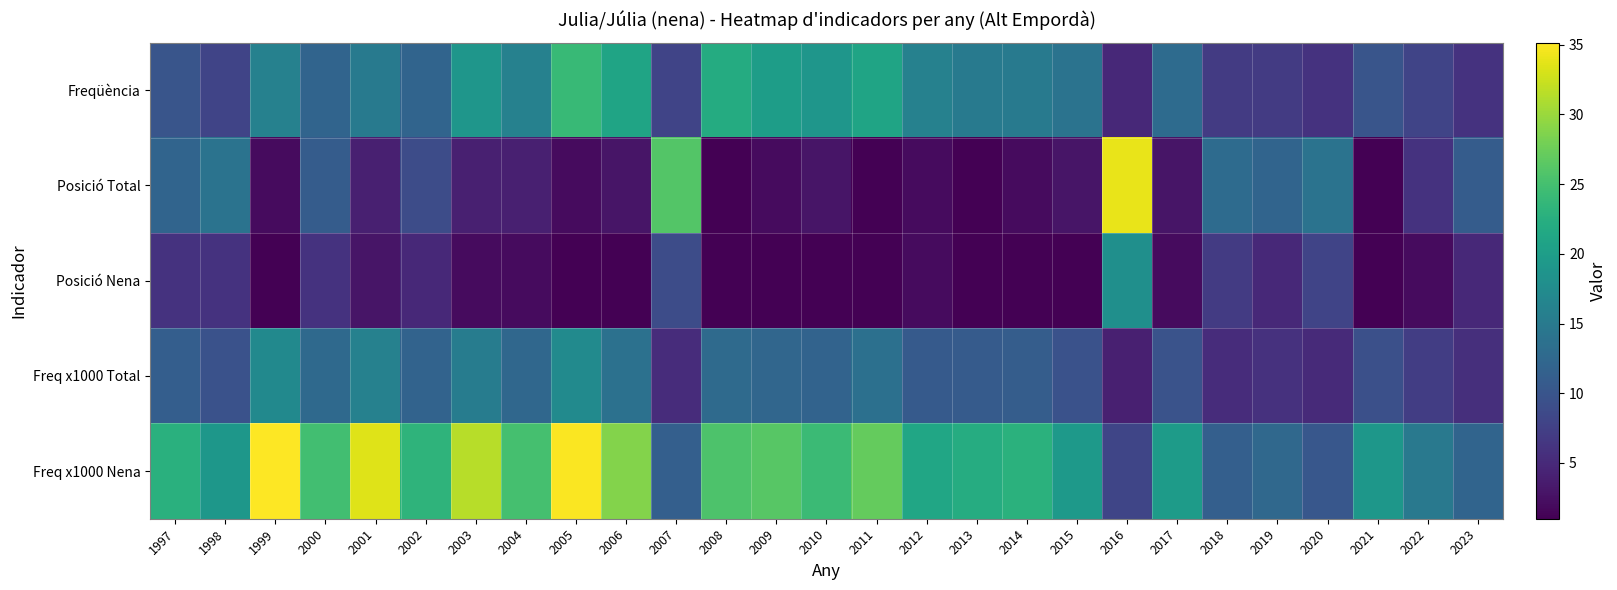

At 1998, list the series in order from smallest to largest.

Posició Nena, Freqüència, Freq x1000 Total, Posició Total, Freq x1000 Nena